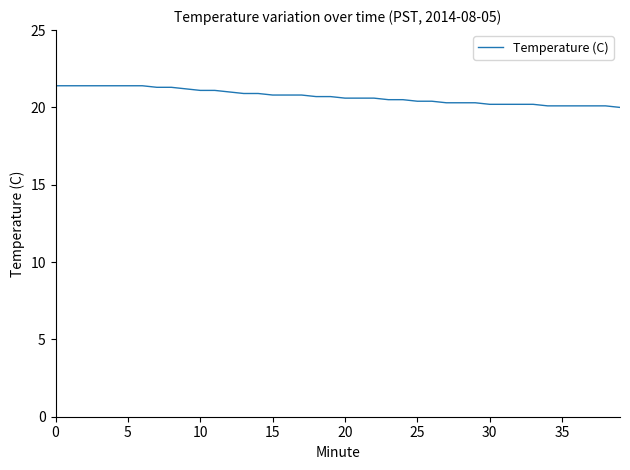

What is the smallest value displayed?

20.0